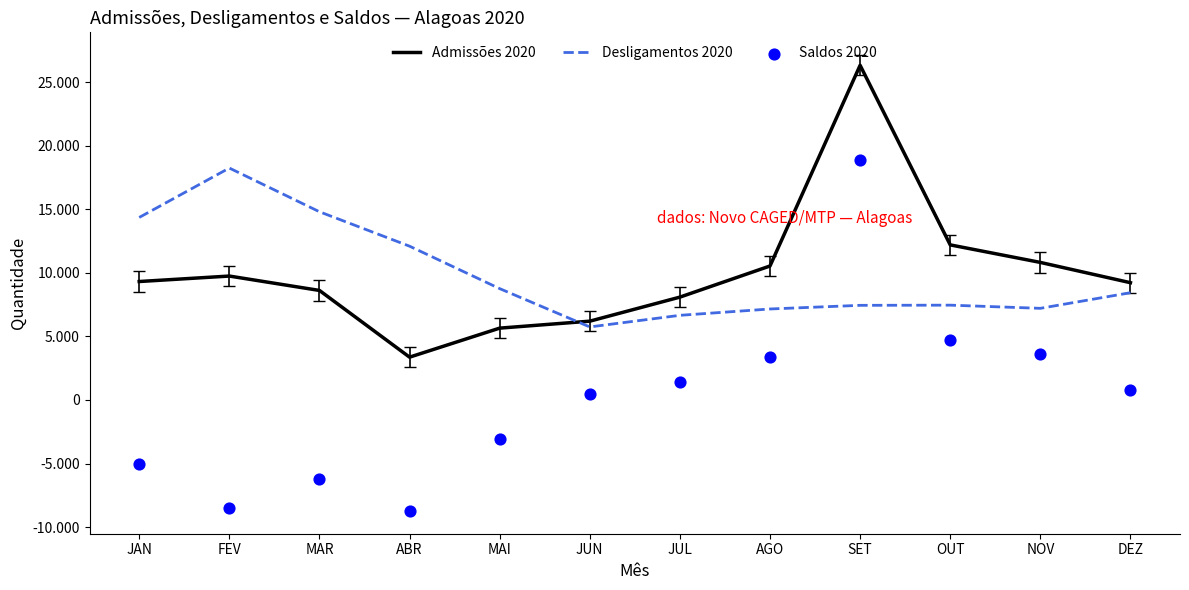

Is the value of Admissões 2020 at FEV greater than the value of Desligamentos 2020 at JUN?

Yes